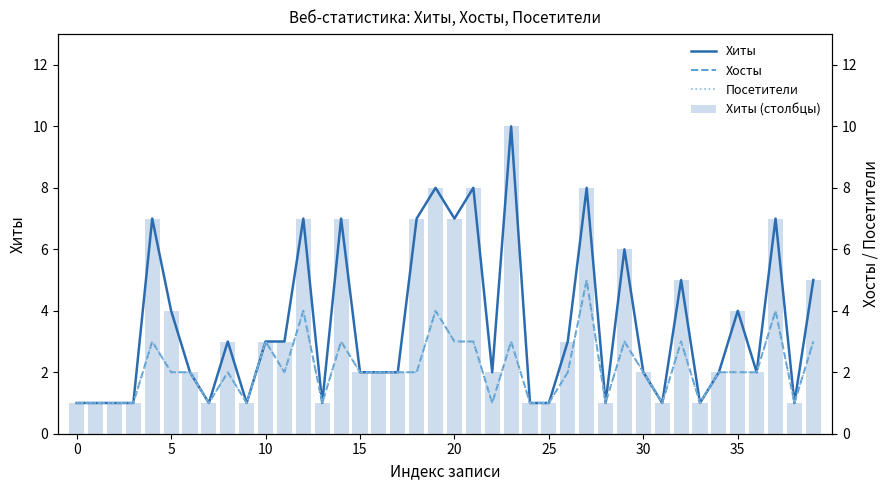

What is the lowest value of the Хиты (столбцы) series?

1